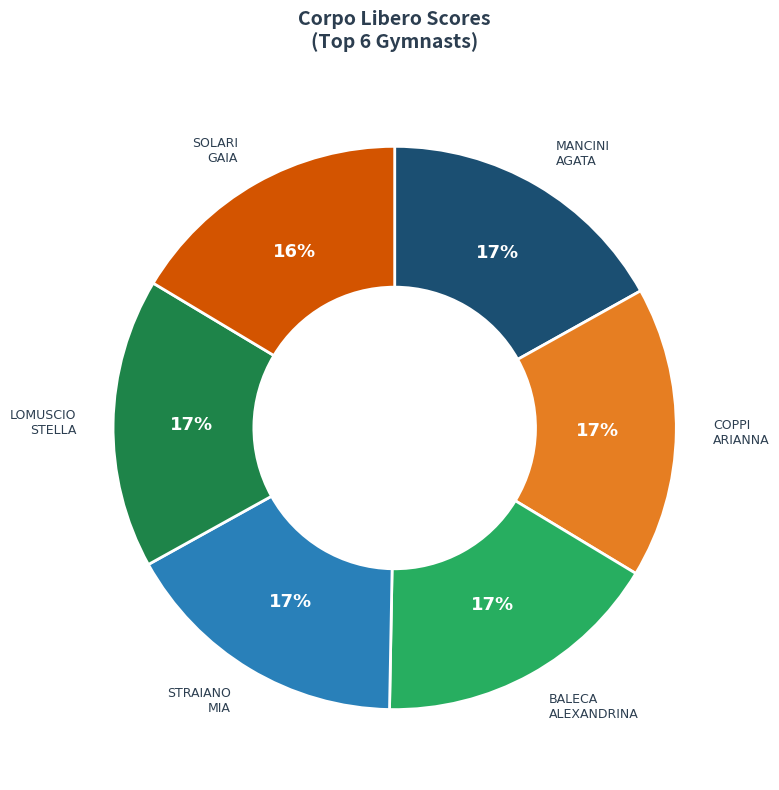

Do MANCINI AGATA and COPPI ARIANNA together represent more than half of the pie?

No